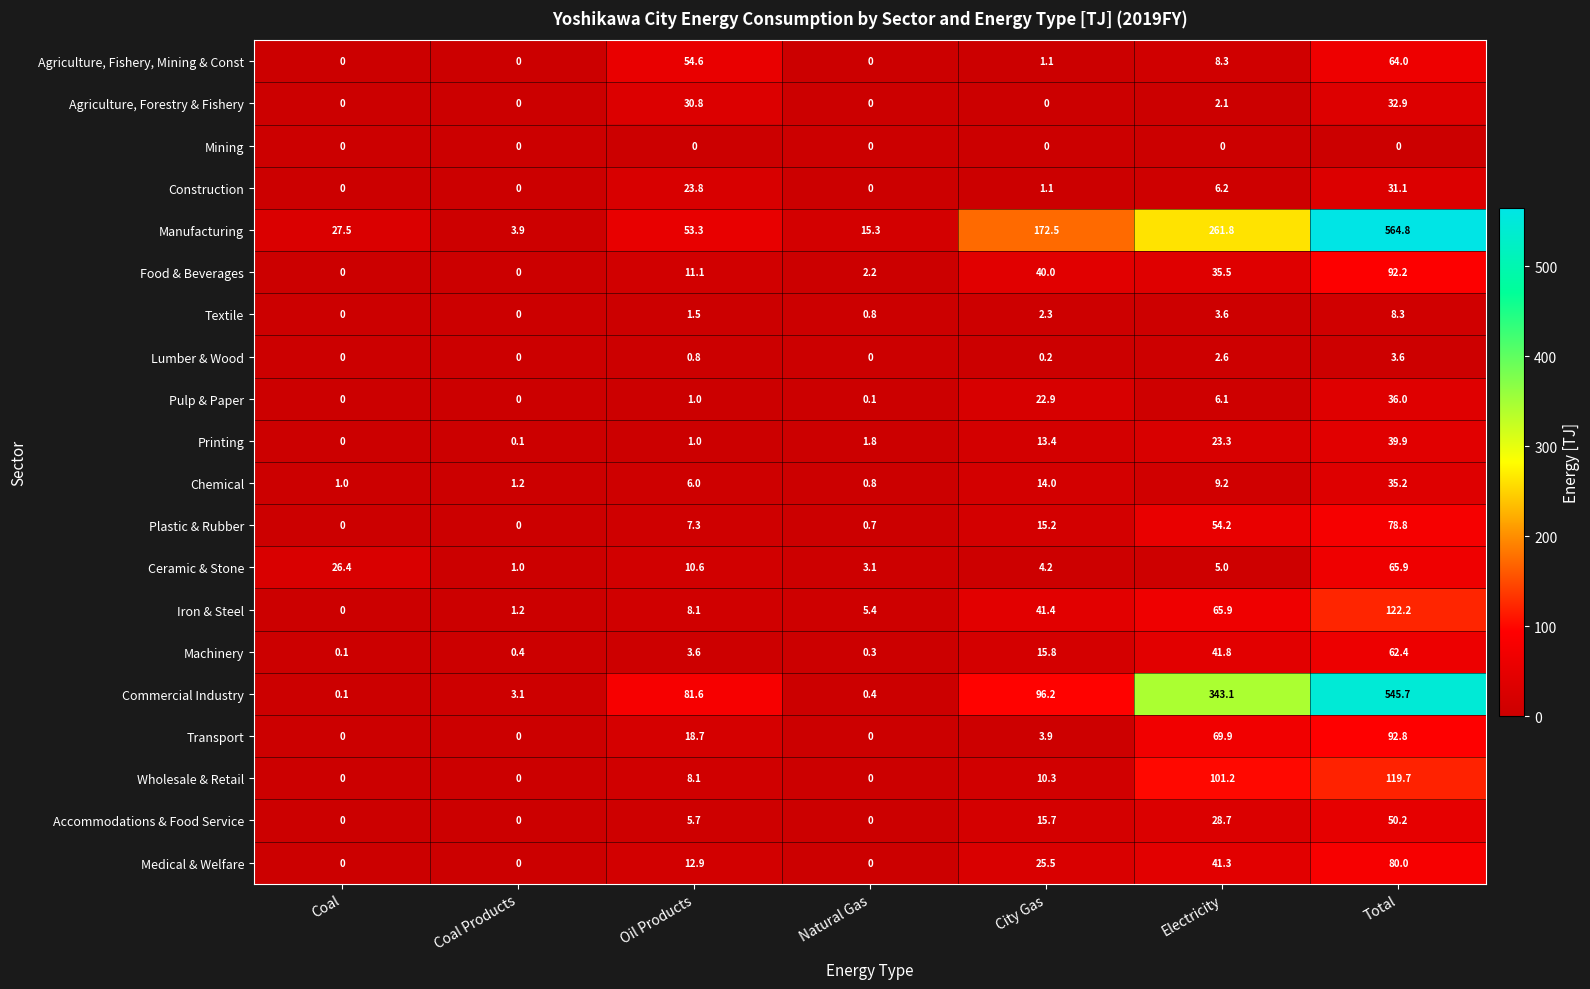

Which series has the widest spread of values?

Manufacturing